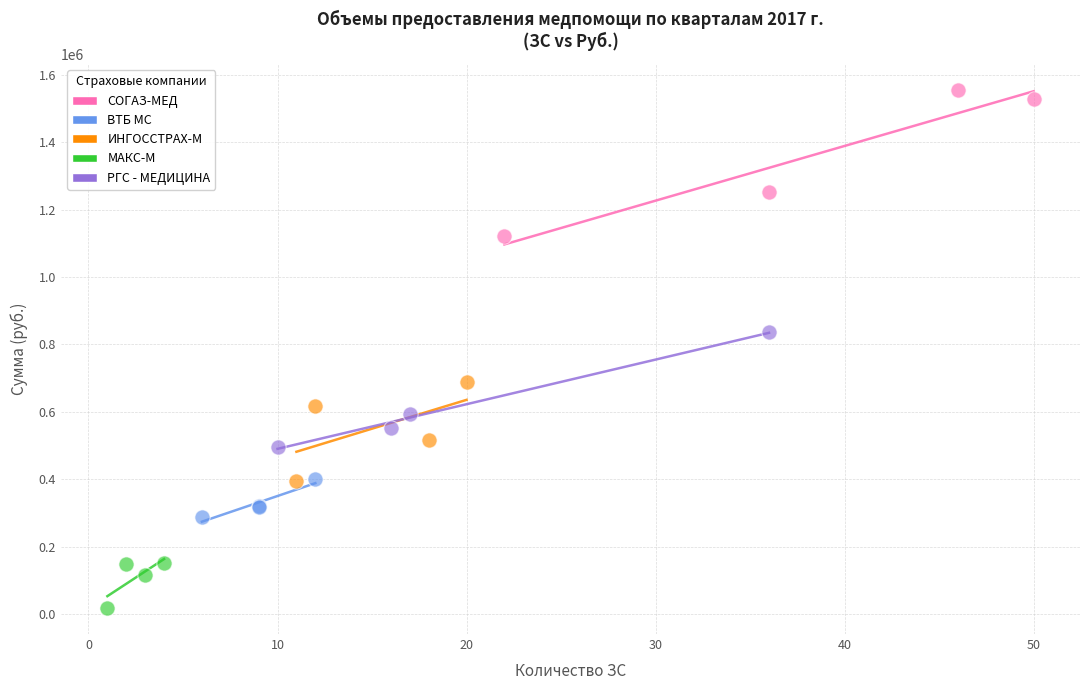

Which series contains the highest Y value?

СОГАЗ-МЕД